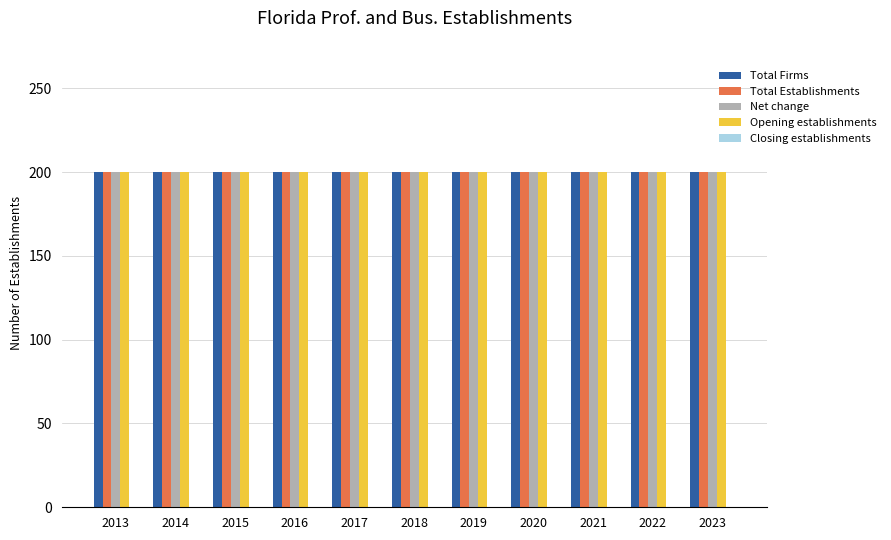

What is the value of the Net change bar at the 8th from the left?

200